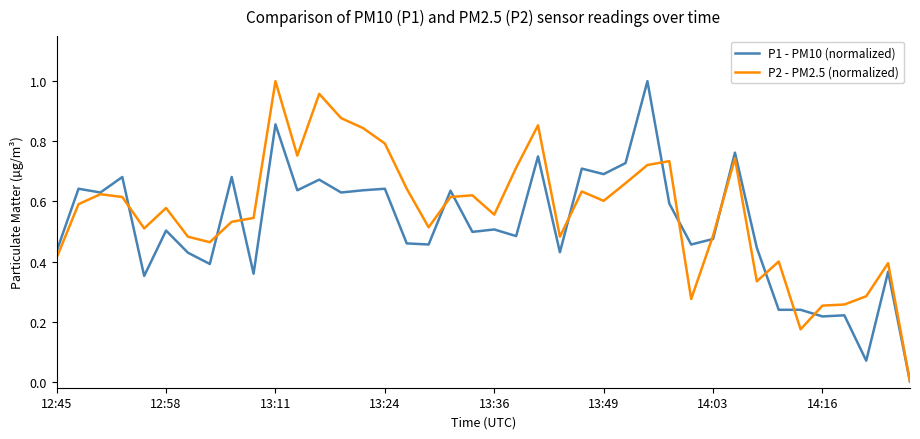

Which series has the largest total across all categories?

P2 - PM2.5 (normalized)